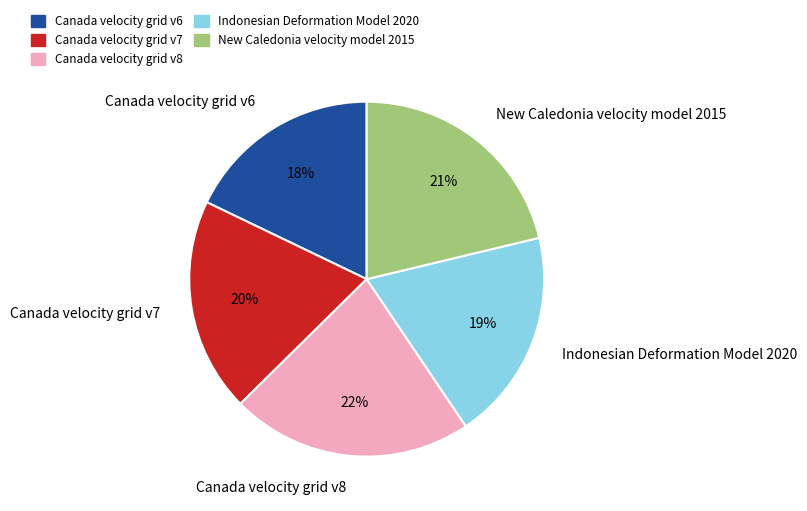

To the nearest percent, what portion does Canada velocity grid v7 represent?

20%